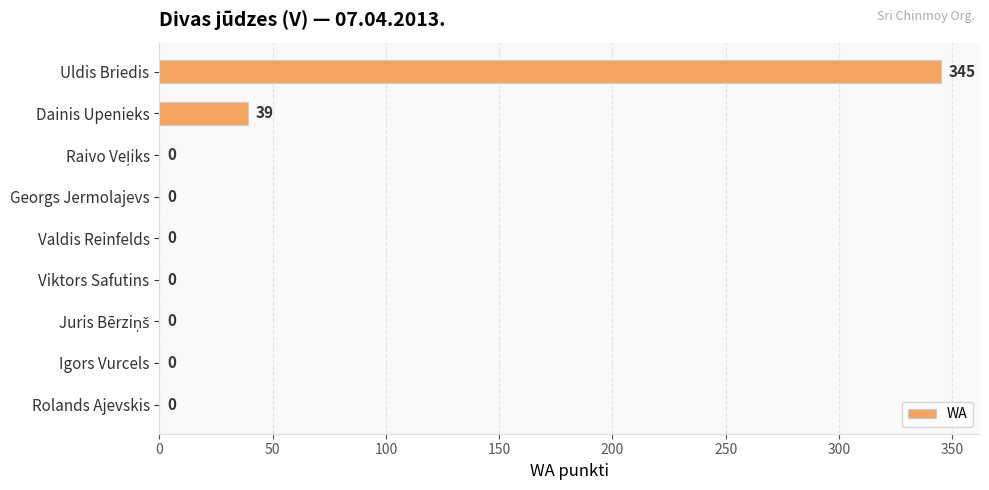

What is the greatest value displayed?

345